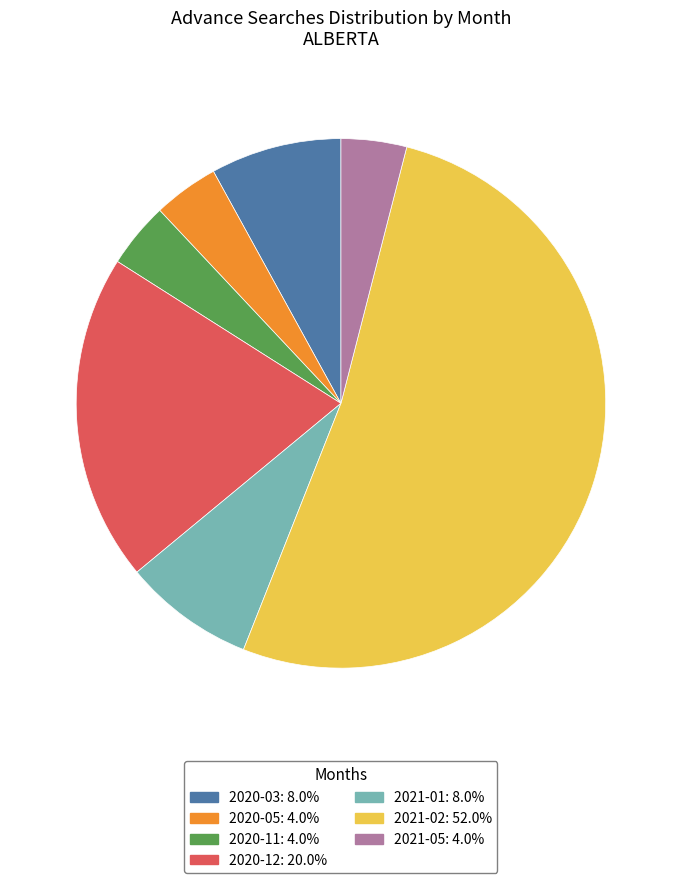

How many slices are in this pie chart?

7